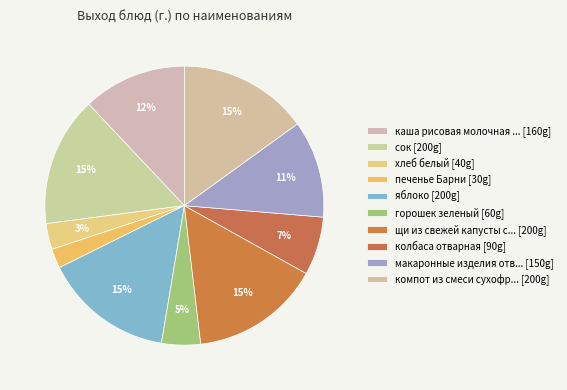

How many slices are in this pie chart?

10